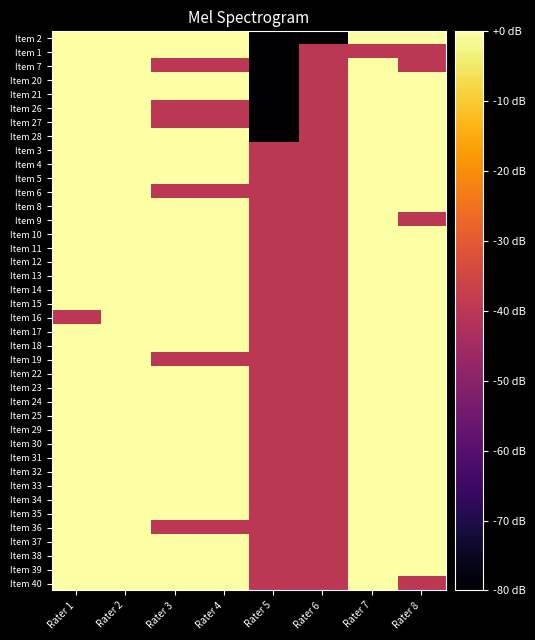

Which series has the largest range (max minus min)?

Item 2